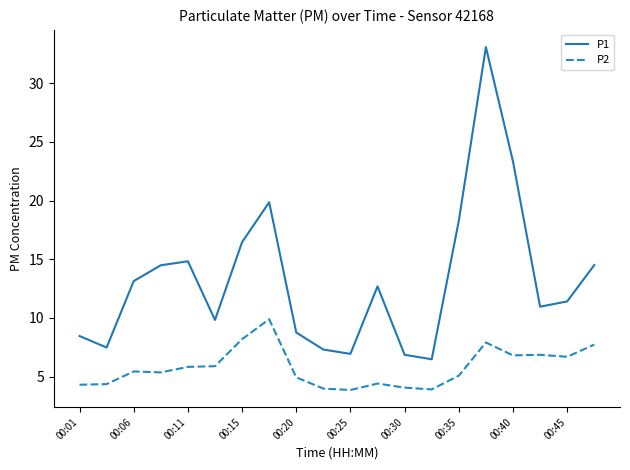

List the series in order of their overall mean, highest first.

P1, P2